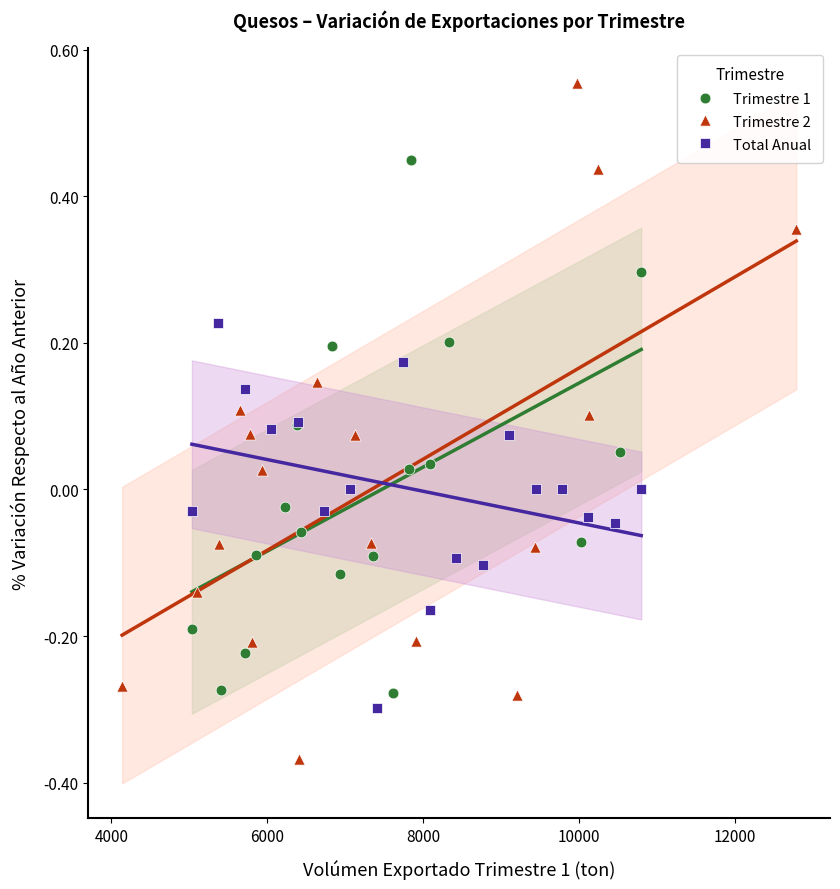

Which series has the largest Y range (max minus min)?

Trimestre 2